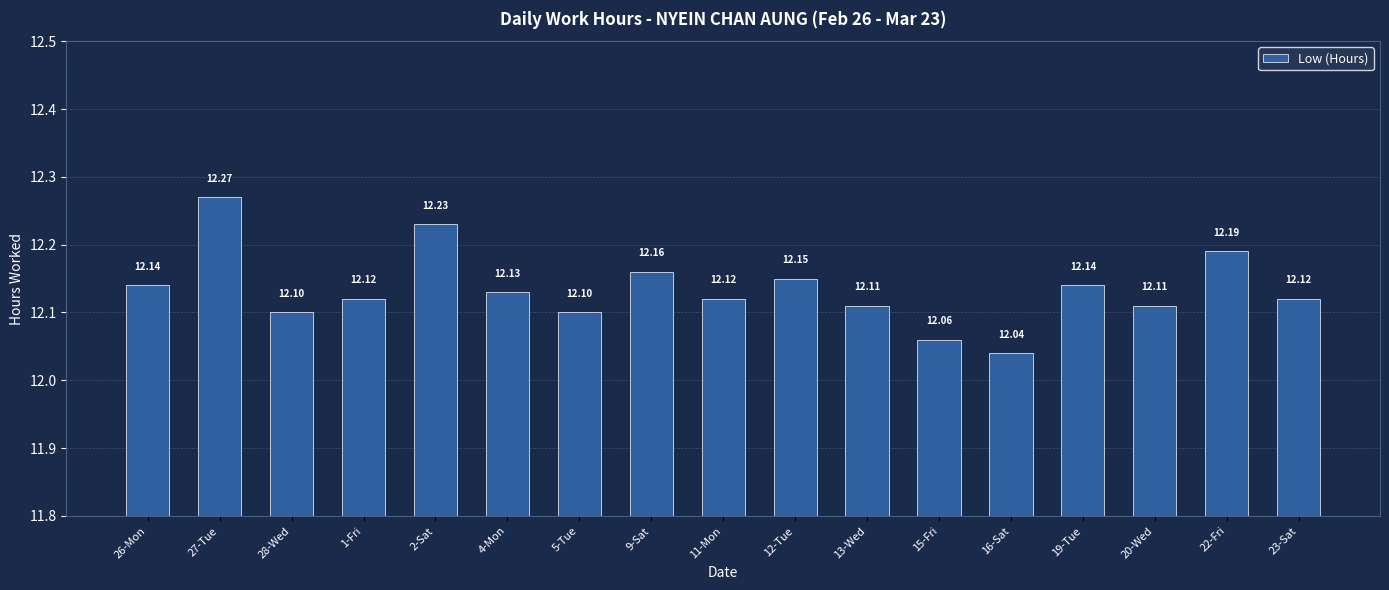

Which has a higher value, 2-Sat or 20-Wed?

2-Sat